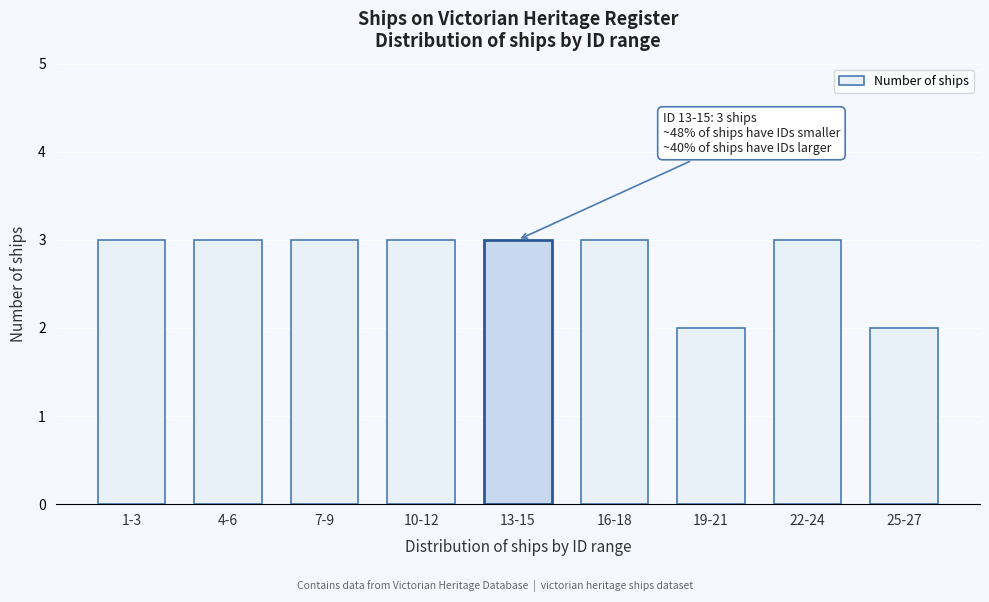

Reading right to left, list all the values displayed in this chart.

25-27=2	22-24=3	19-21=2	16-18=3	13-15=3	10-12=3	7-9=3	4-6=3	1-3=3